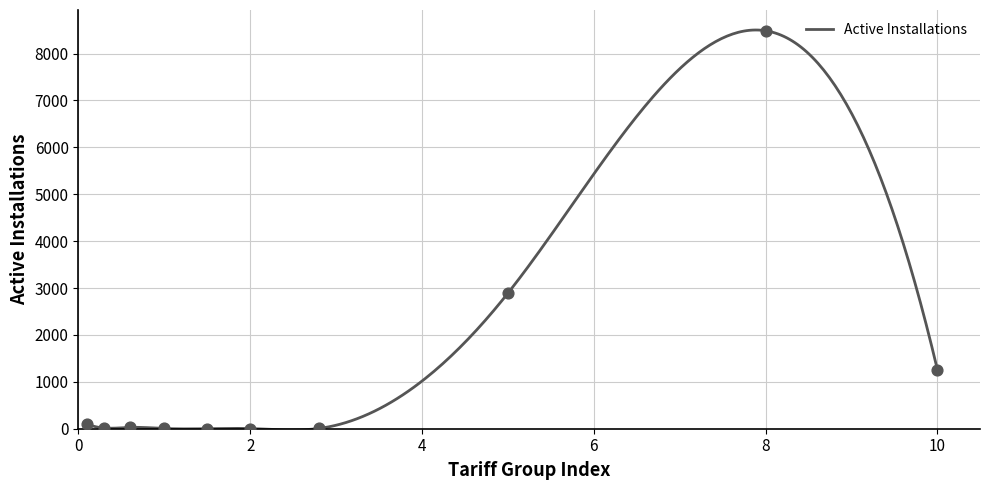

What is the highest value of the Active Installations series?

8502.2